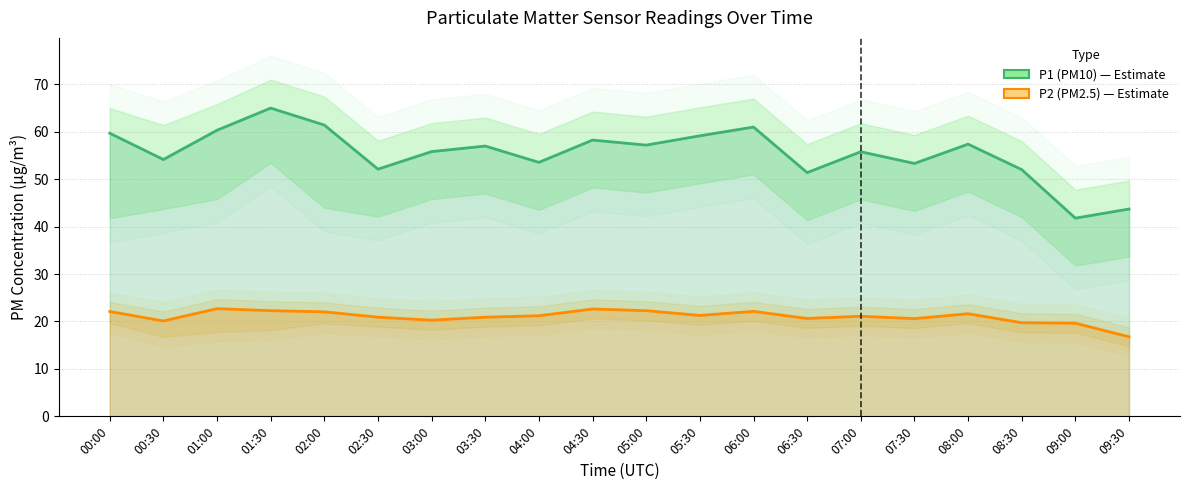

Rank the series at 01:00 from lowest to highest value.

P2 (PM2.5), P1 (PM10)